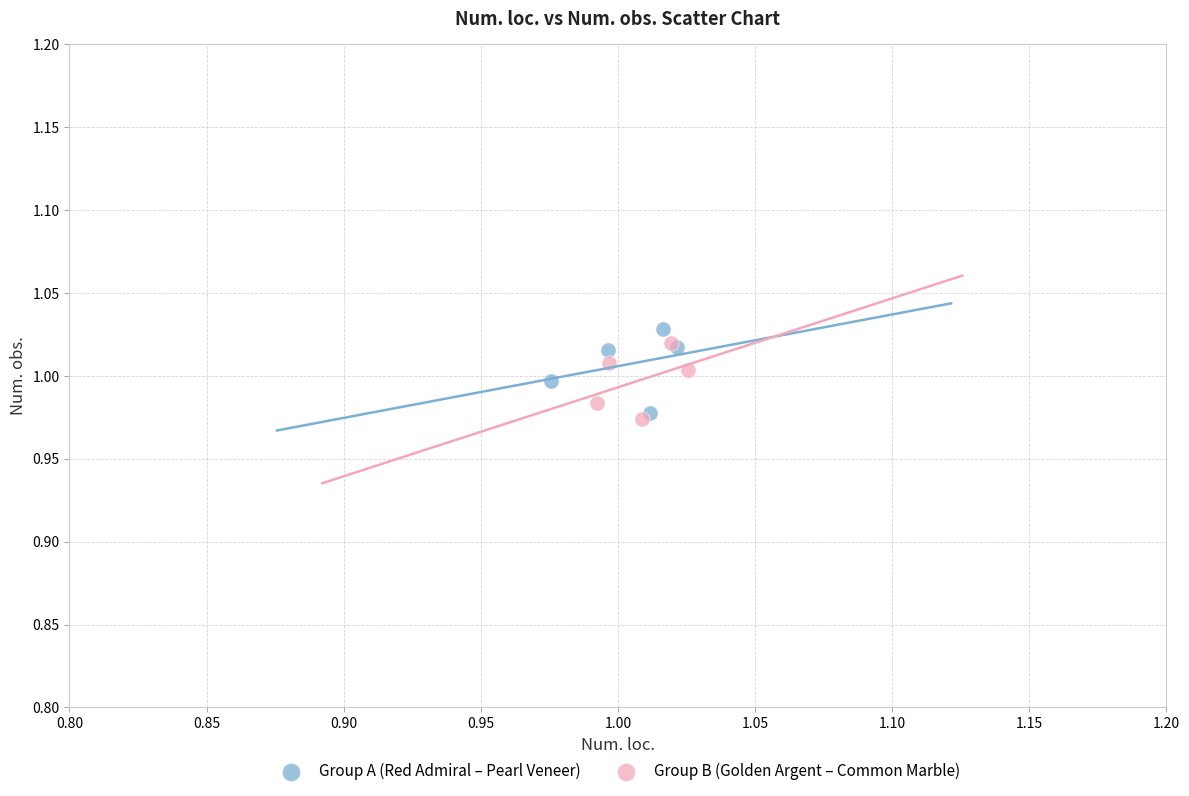

Which series reaches the minimum Y coordinate?

Group B (Golden Argent – Common Marble)